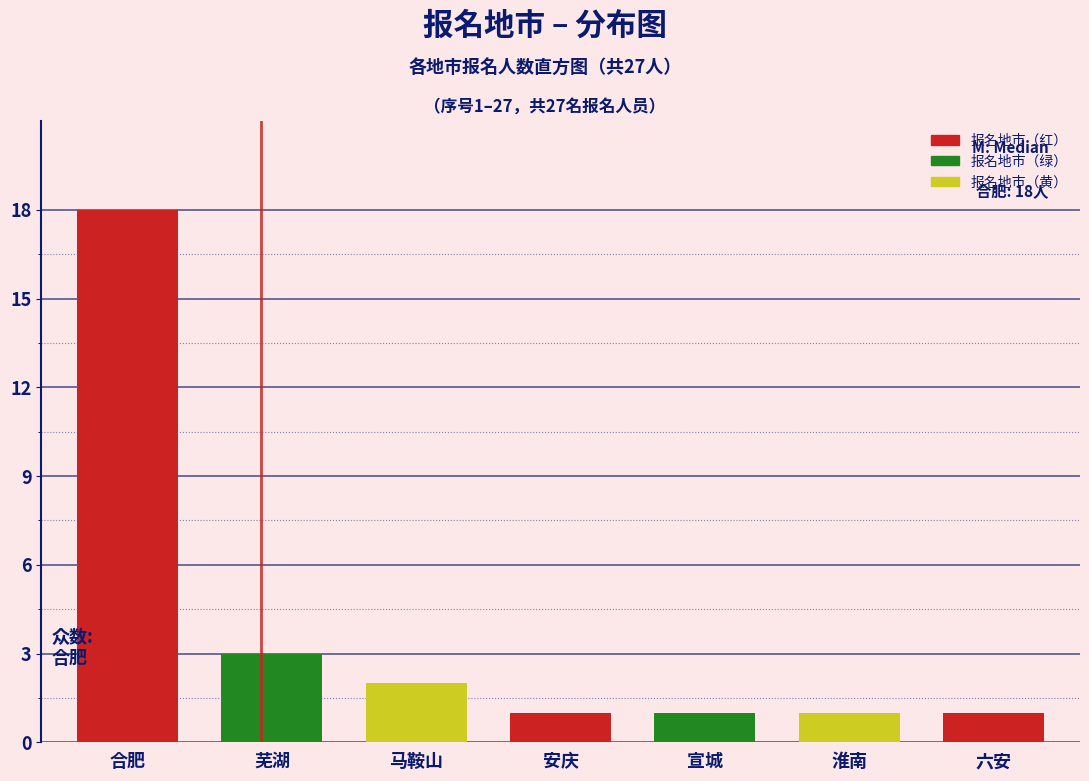

Reading left to right, list all the values displayed in this chart.

合肥=18	芜湖=3	马鞍山=2	安庆=1	宣城=1	淮南=1	六安=1